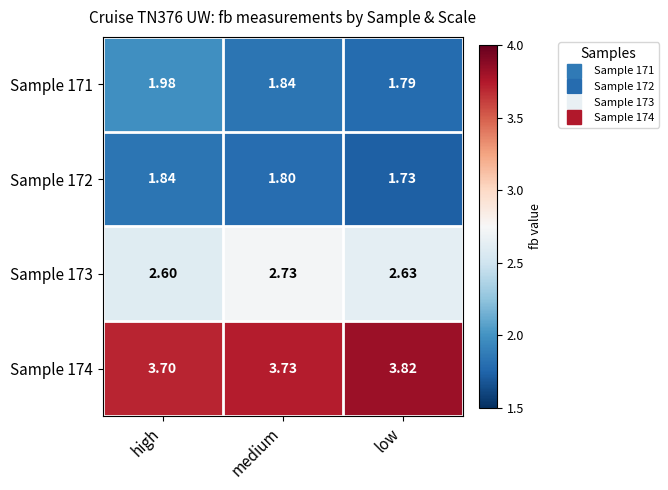

Which label corresponds to the smallest value in the chart?

low